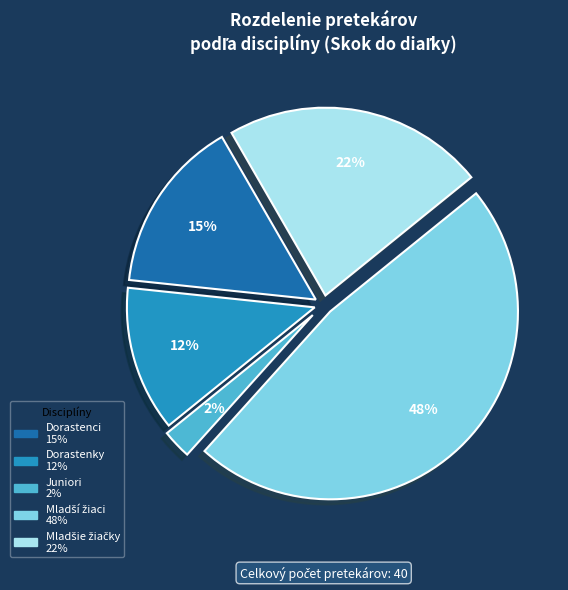

How many slices are in this pie chart?

5